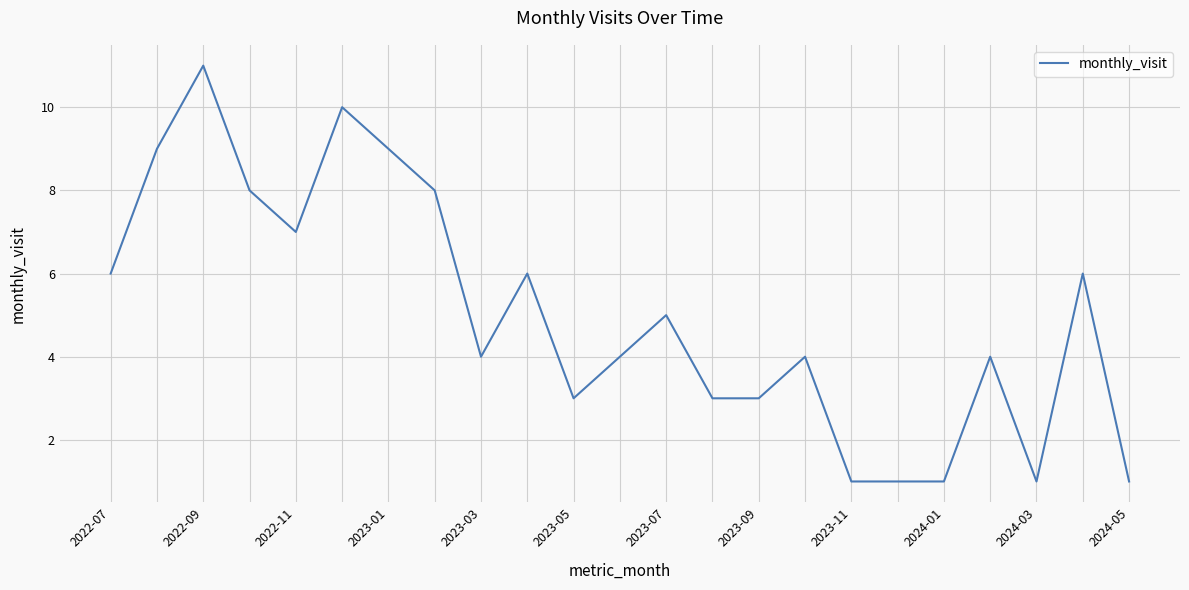

Reading left to right, list all the values displayed in this chart.

6	9	11	8	7	10	9	8	4	6	3	4	5	3	3	4	1	1	1	4	1	6	1